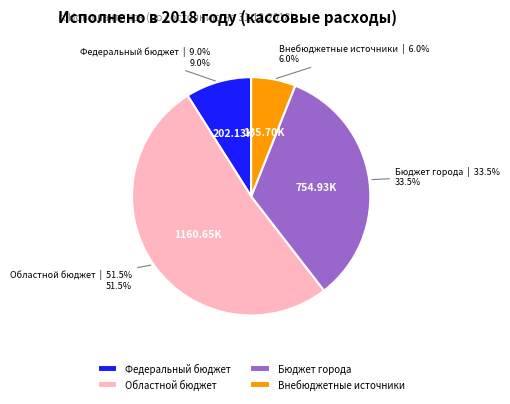

What is the majority slice?

Областной бюджет